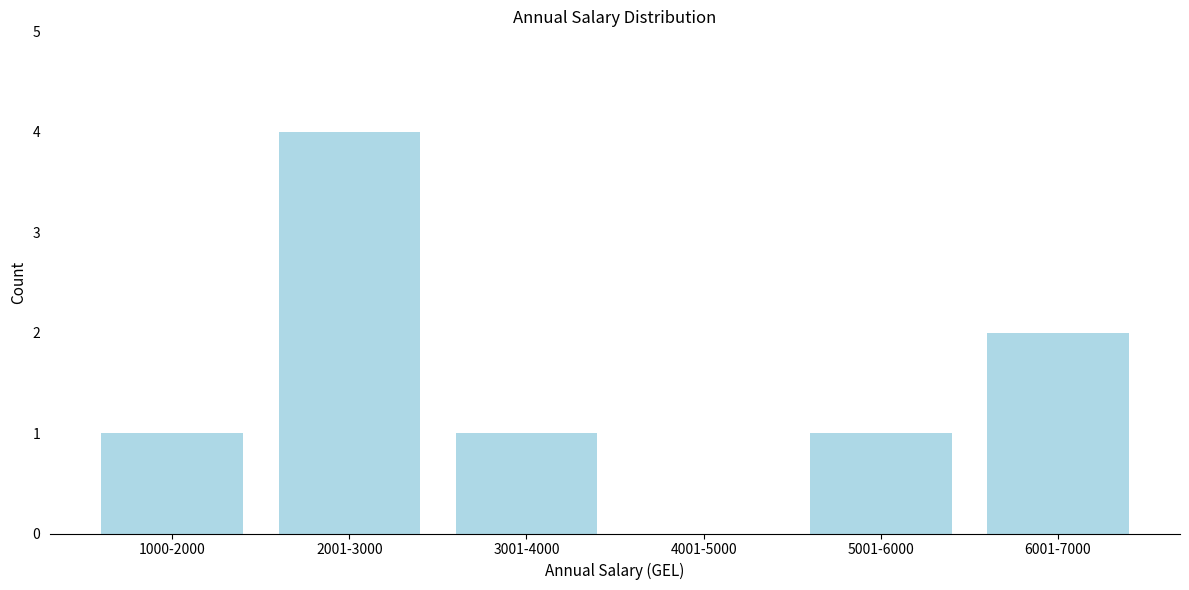

Reading left to right, what are all the values shown in this chart?

1000-2000=1	2001-3000=4	3001-4000=1	4001-5000=0	5001-6000=1	6001-7000=2